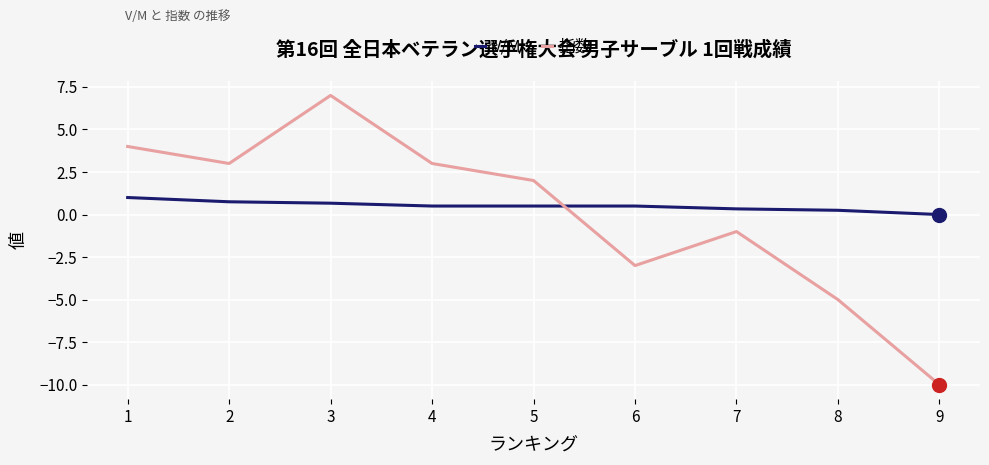

At which category does the chart reach its minimum across all series?

9